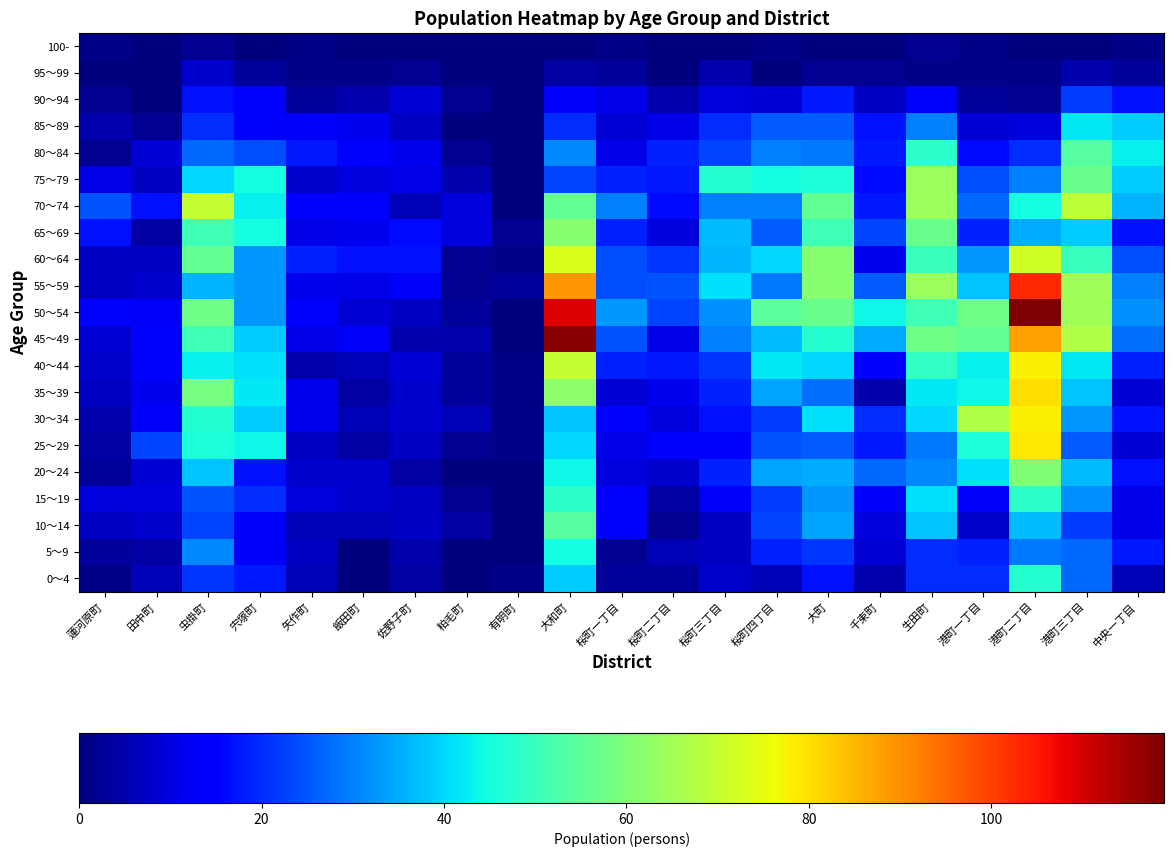

Rank the series by their maximum value, from highest to lowest.

50～54, 45～49, 55～59, 35～39, 25～29, 30～34, 40～44, 60～64, 70～74, 75～79, 65～69, 20～24, 10～14, 80～84, 15～19, 0～4, 5～9, 85～89, 90～94, 95～99, 100-